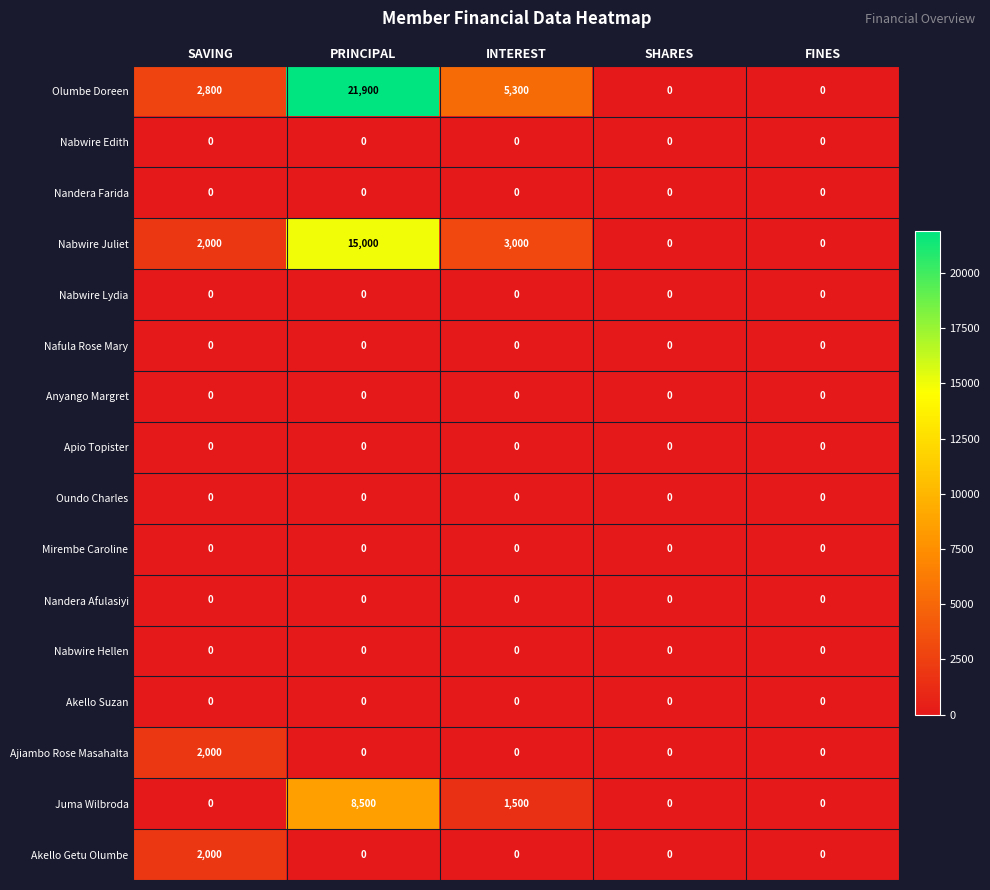

What is the sum of all Ajiambo Rose Masahalta values?

2000